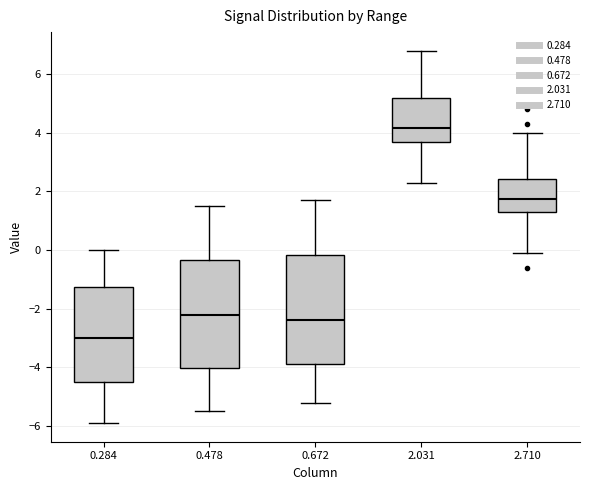

Reading left to right, transcribe this box plot: for each box, give where its median line is, the range the box spans, and where its two whiskers end, as read against the y-axis. The values are not printed on the chart, so give them approximately, as read against the axis.

0.284: median -3.0, box -4.4 to -1.2, whiskers -5.8 to 0.0
0.478: median -2.2, box -4.0 to -0.4, whiskers -5.4 to 1.6
0.672: median -2.4, box -3.8 to -0.2, whiskers -5.2 to 1.8
2.031: median 4.2, box 3.6 to 5.2, whiskers 2.4 to 6.8
2.710: median 1.8, box 1.4 to 2.4, whiskers 0.0 to 4.0